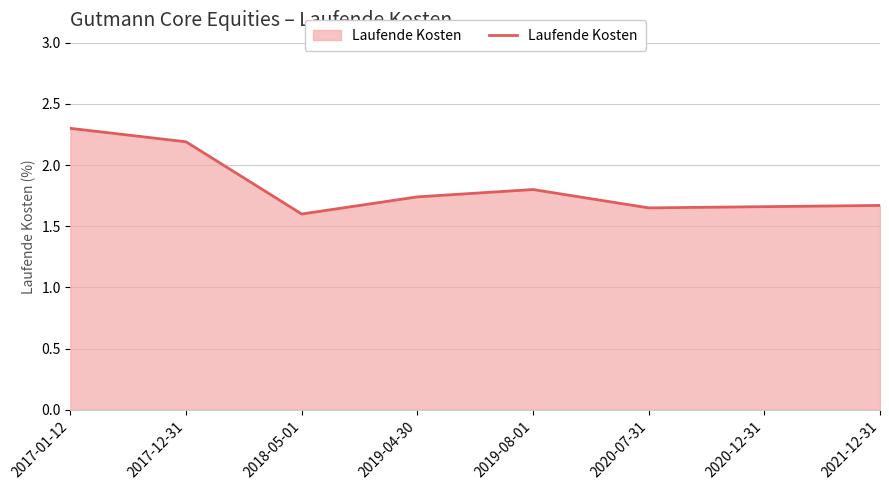

At which category does the chart reach its peak across all series?

2017-01-12